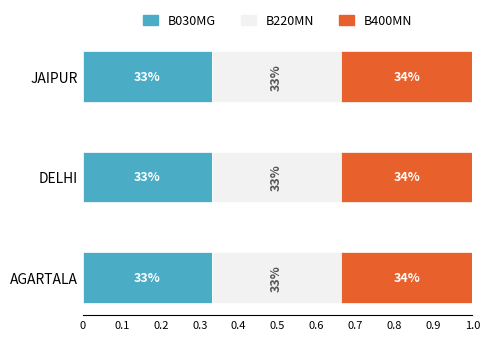

What are all the series names shown in the legend?

B030MG, B220MN, B400MN